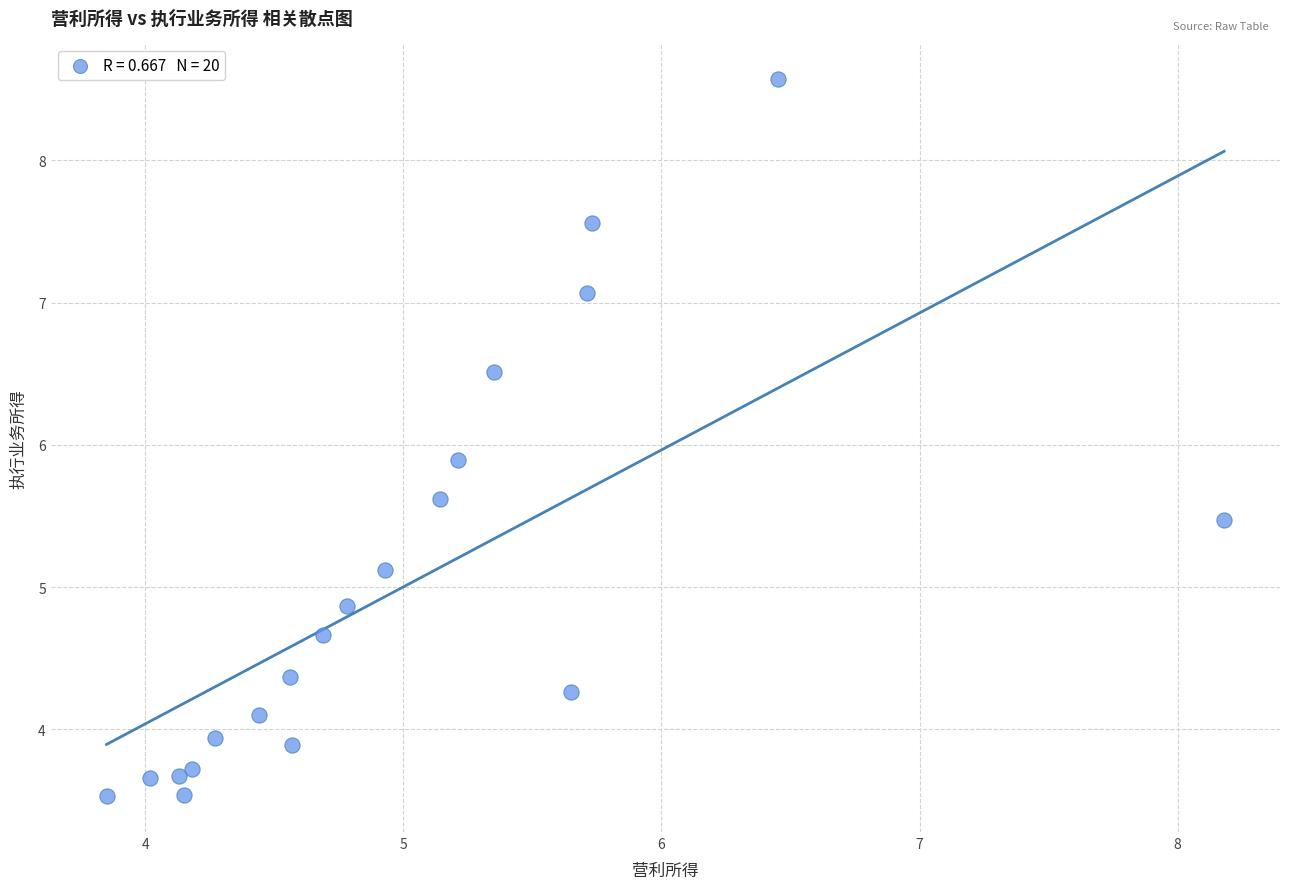

What Y value in the scatter plot is closest to 6?

5.9